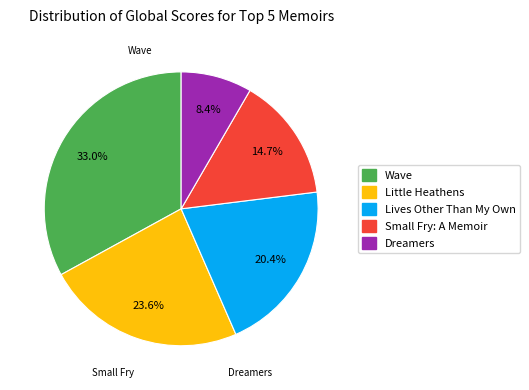

Rank the categories by value from highest to lowest.

Wave, Little Heathens, Lives Other Than My Own, Small Fry: A Memoir, Dreamers